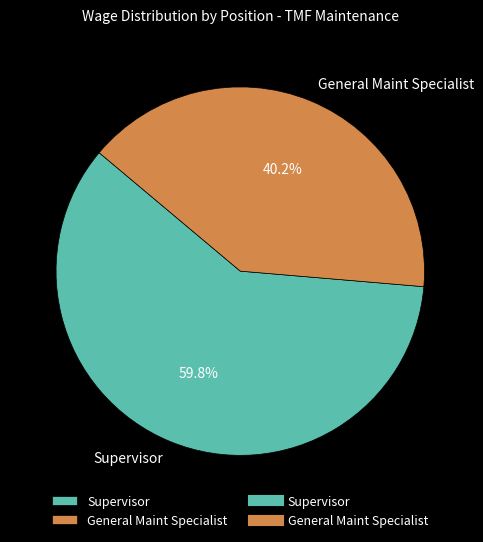

To the nearest percent, what portion does Supervisor represent?

60%